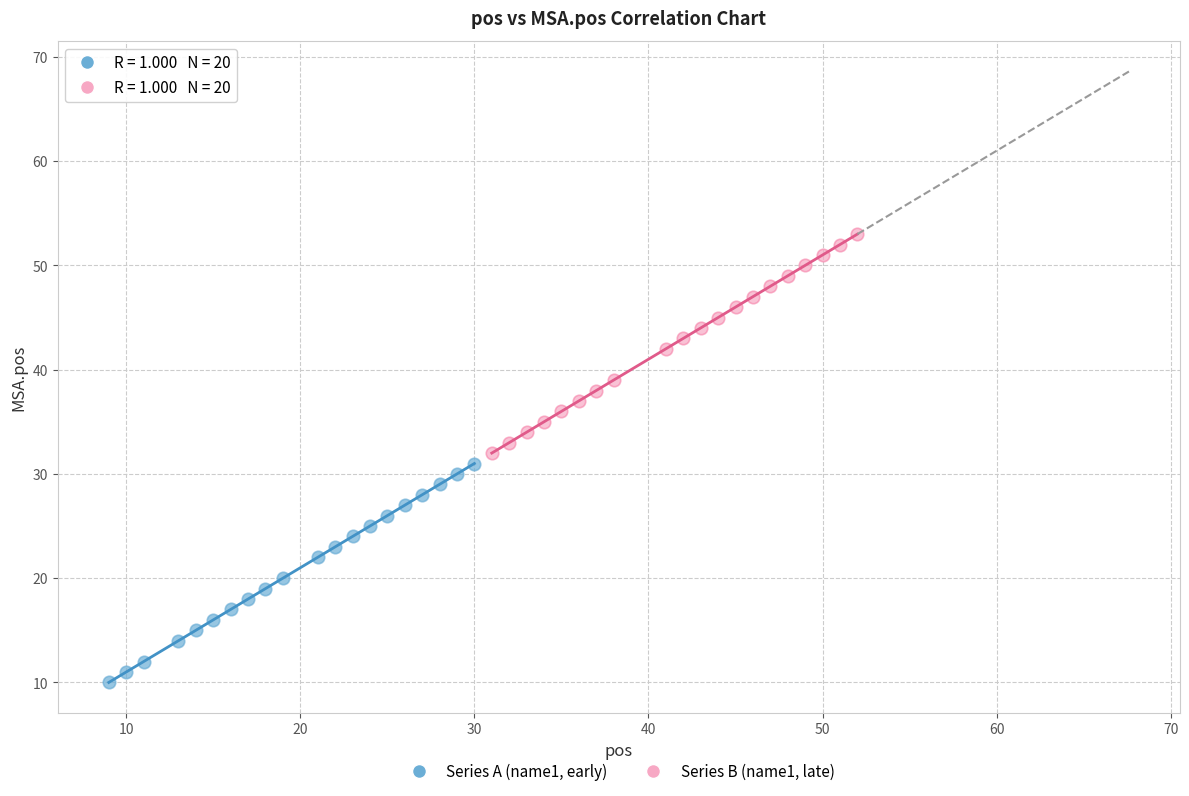

Which series contains the lowest Y value?

Series A (name1, early)